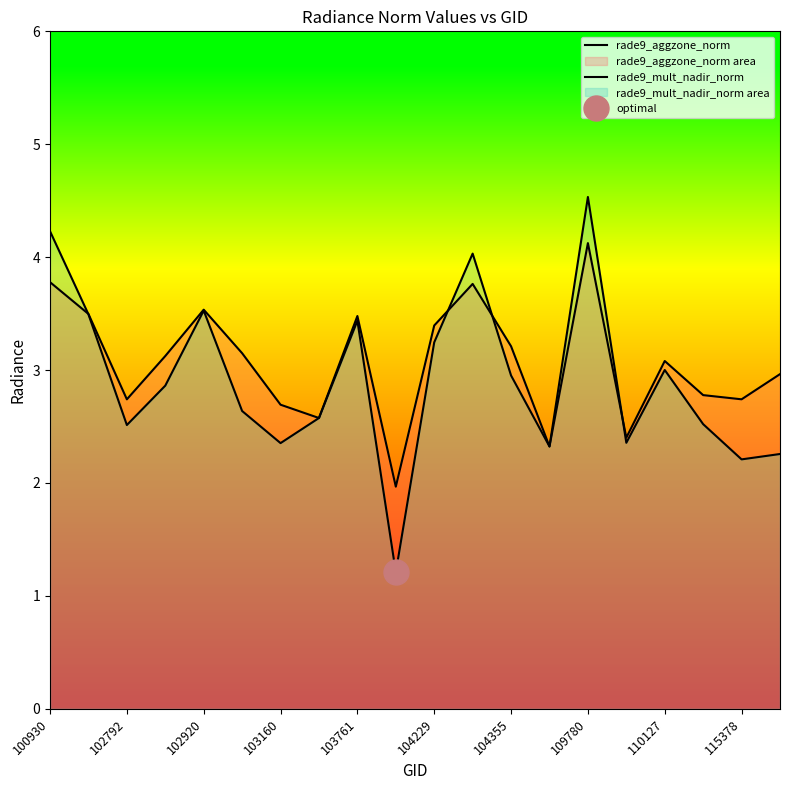

After their last crossing, which series has the higher values: rade9_aggzone_norm or rade9_mult_nadir_norm?

rade9_aggzone_norm